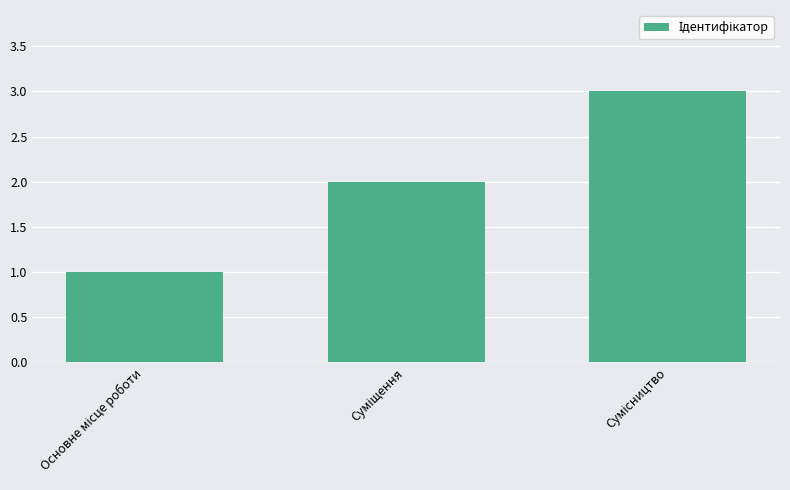

What is the maximum value shown in the chart?

3